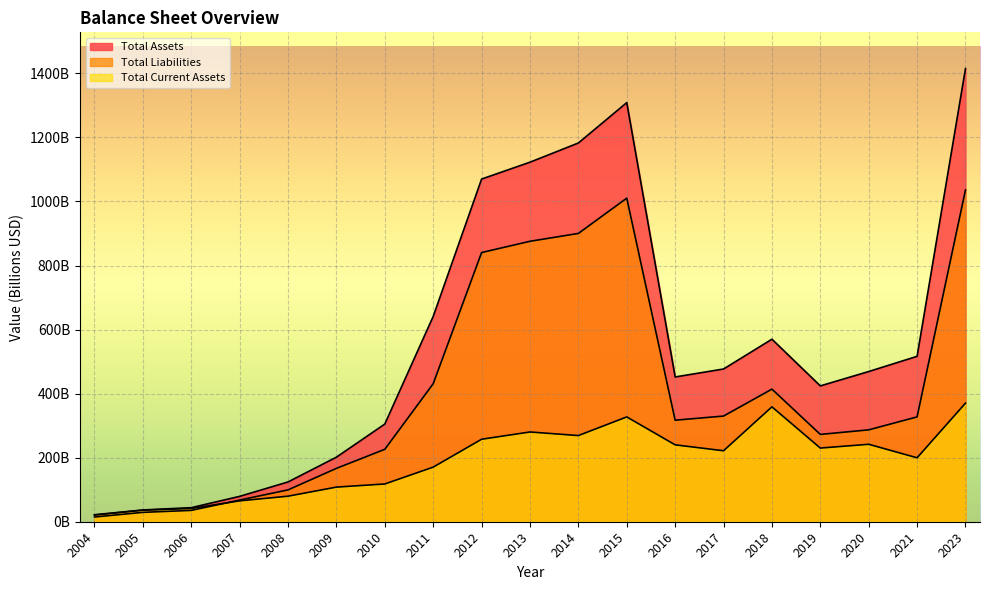

At which category does Total Assets reach its first local peak?

2015